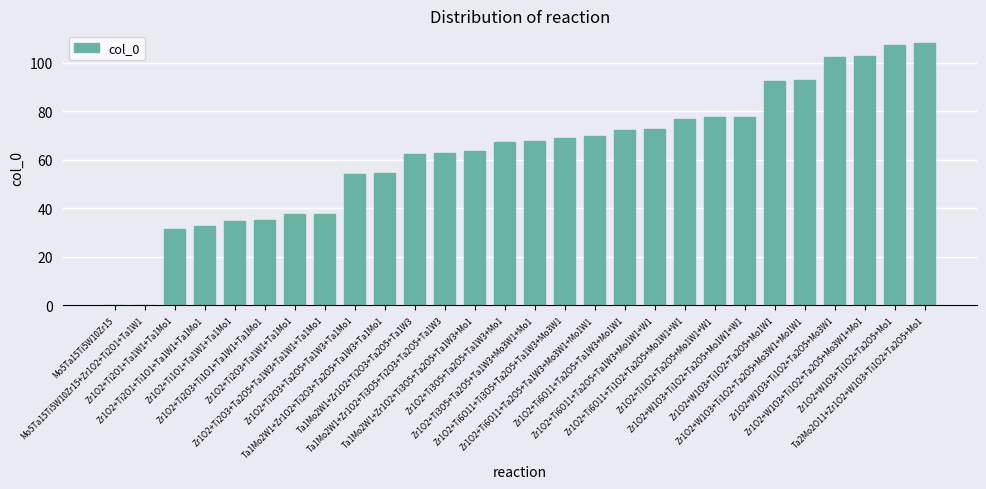

Is it true that the value at Zr1O2+Ti6O11+Ta2O5+Ta1W3+Mo1W1 is 96.1?

False